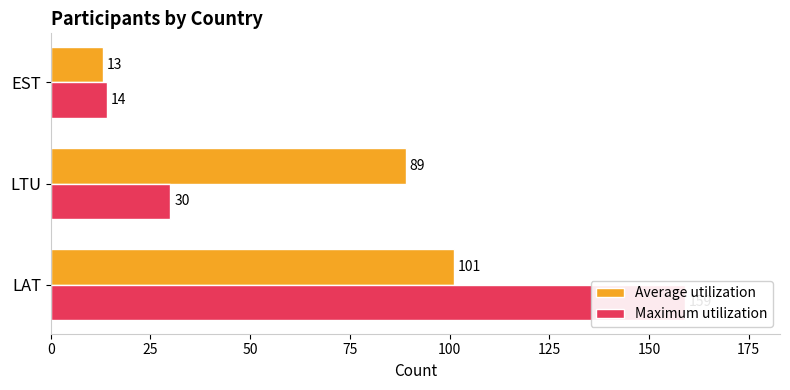

Reading right to left, what are all the values shown in this chart?

Average utilization: 13	89	101
Maximum utilization: 14	30	159